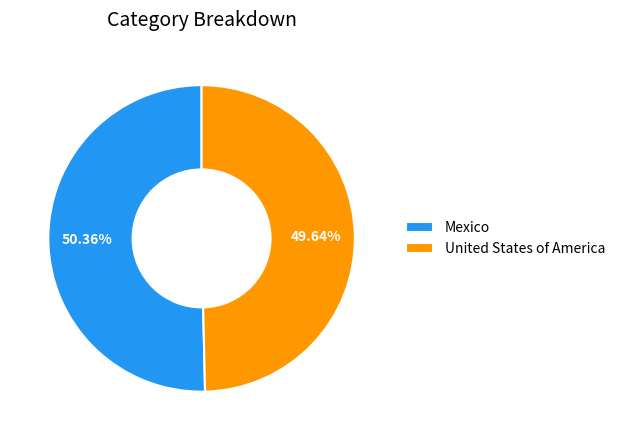

How many slices are in this pie chart?

2